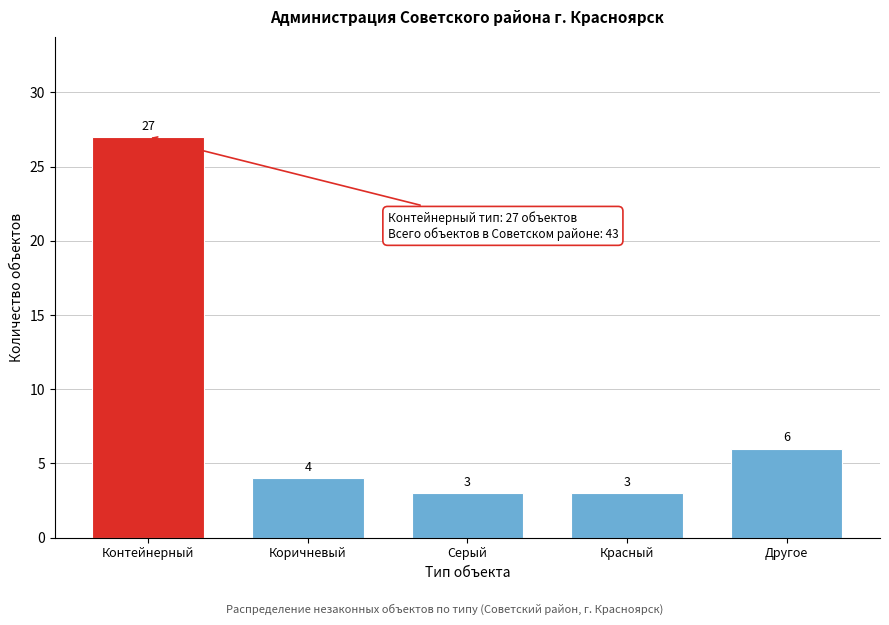

Reading left to right, extract all data points from this chart.

27	4	3	3	6